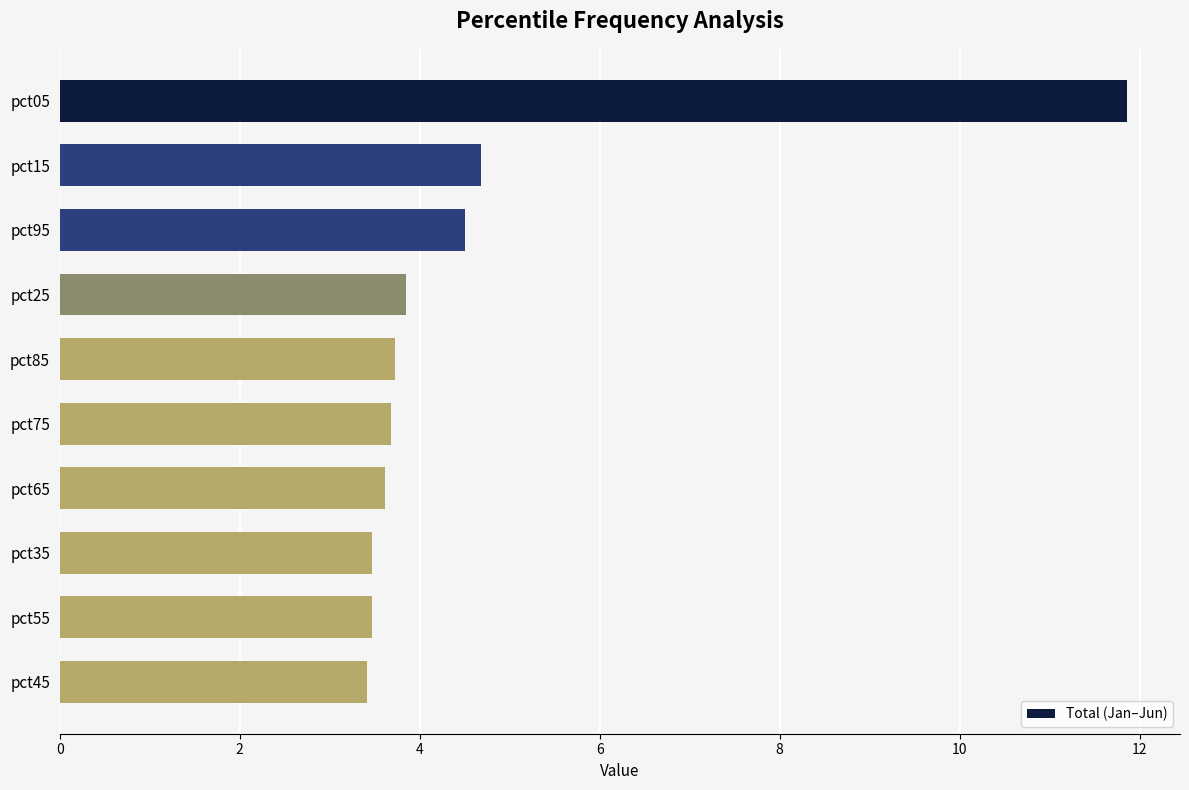

What is the sum of all values?

46.3